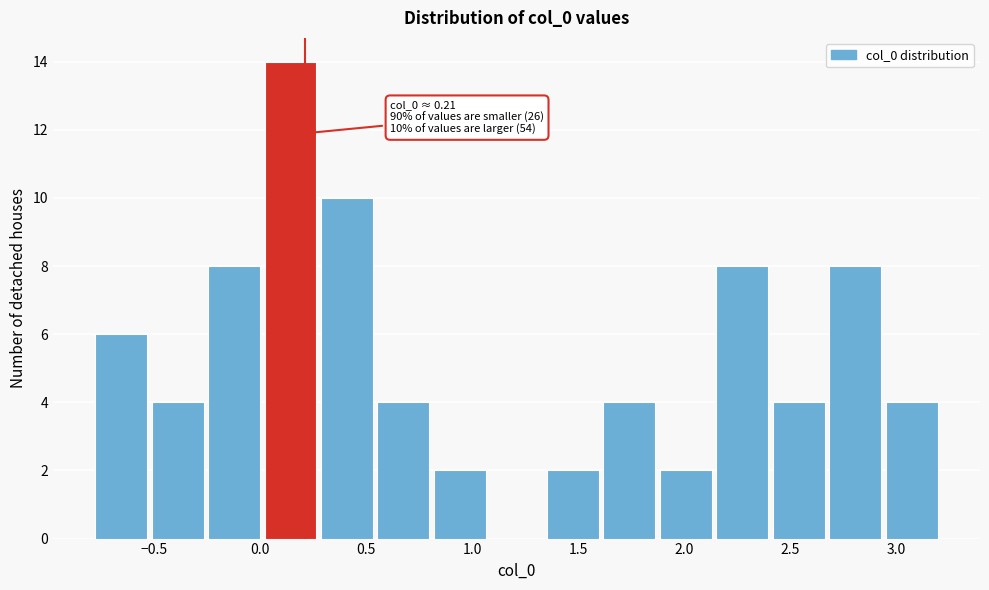

Which range on the x-axis has the tallest bar?

0.00 to 0.30